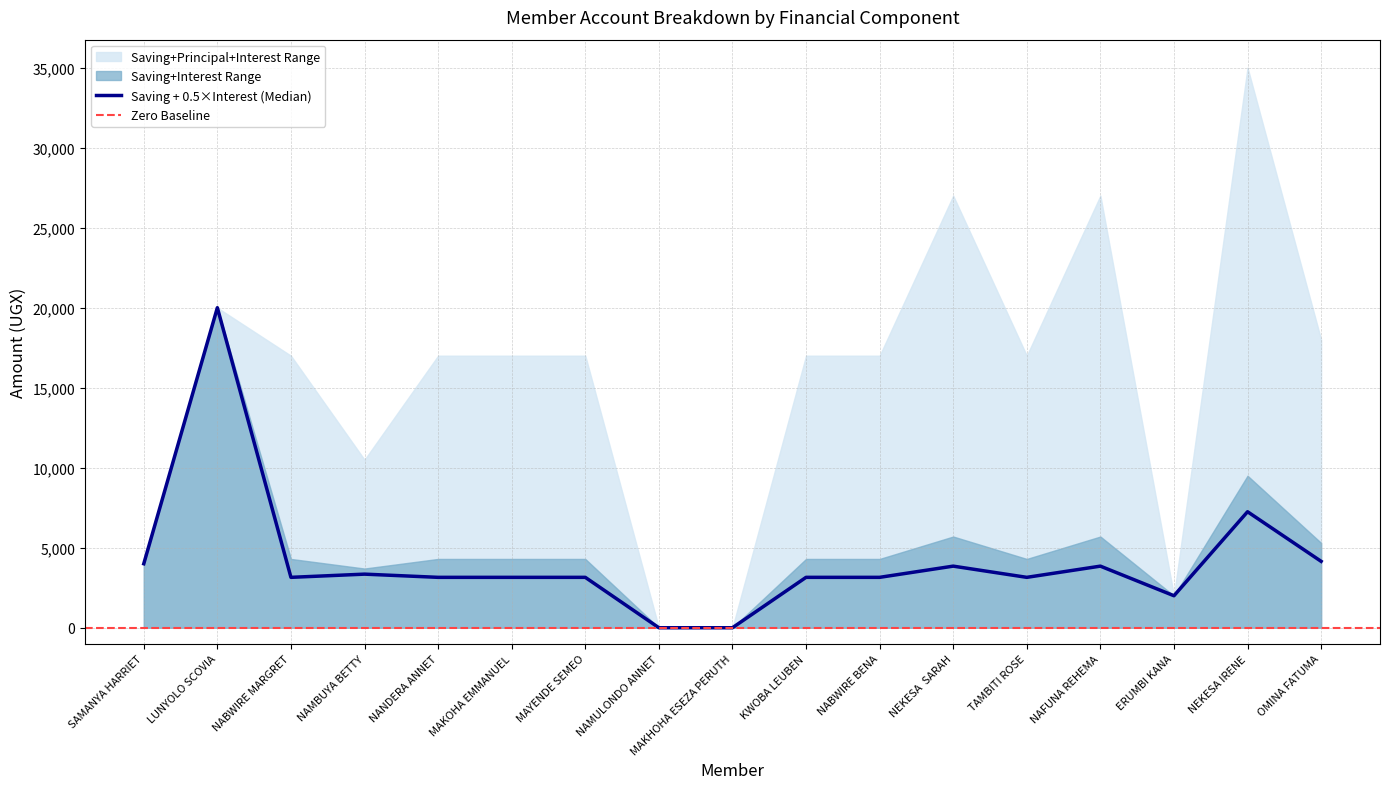

Which label corresponds to the smallest value in the chart?

NAMULONDO ANNET